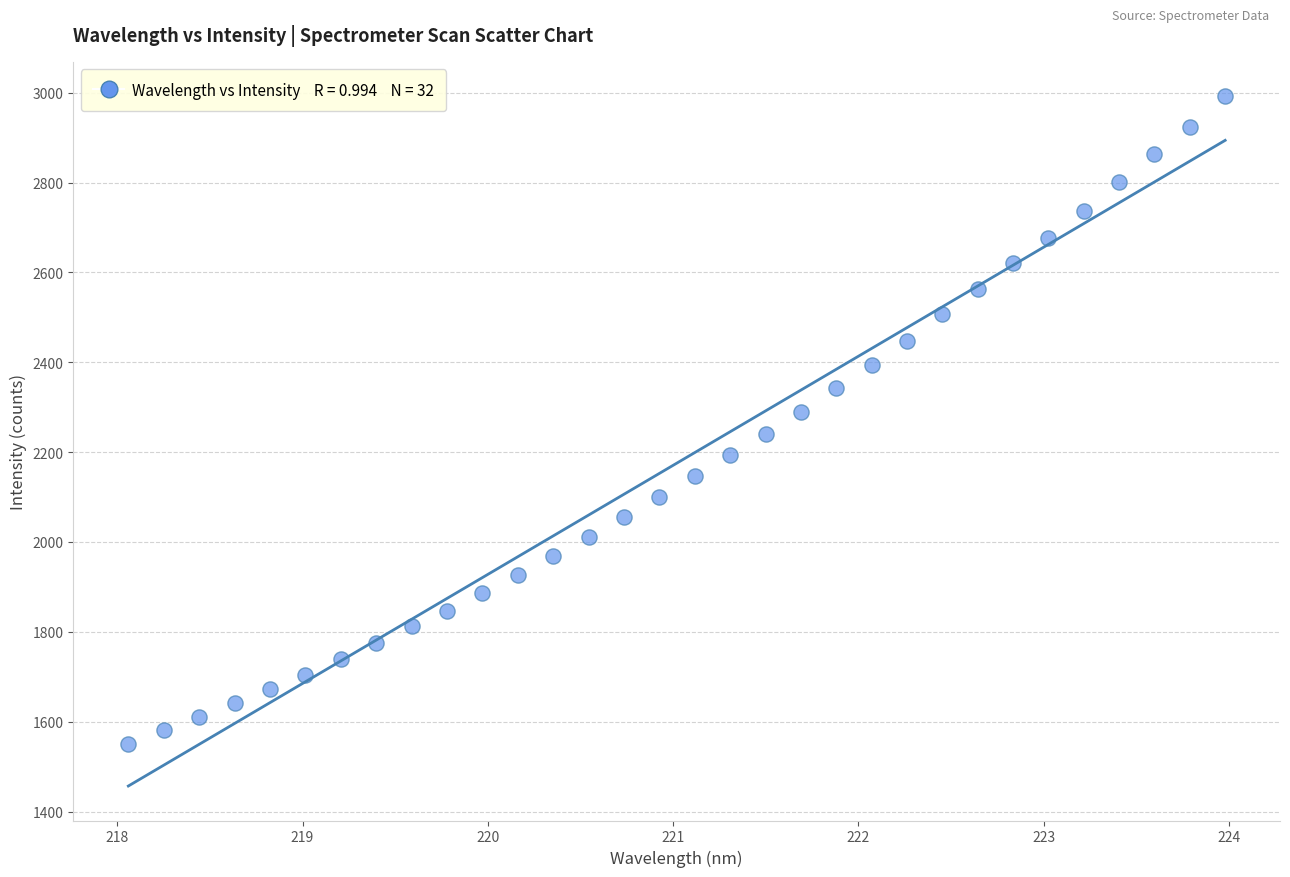

What is the range of Y values (max minus min)?

1441.6